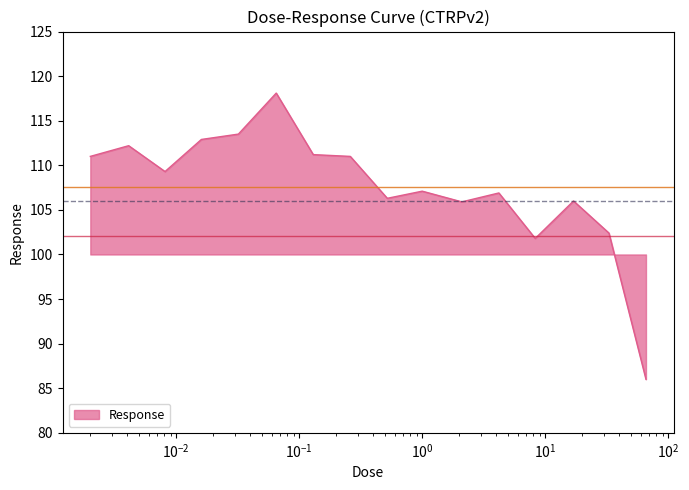

What is the difference between the maximum and minimum values?

32.1